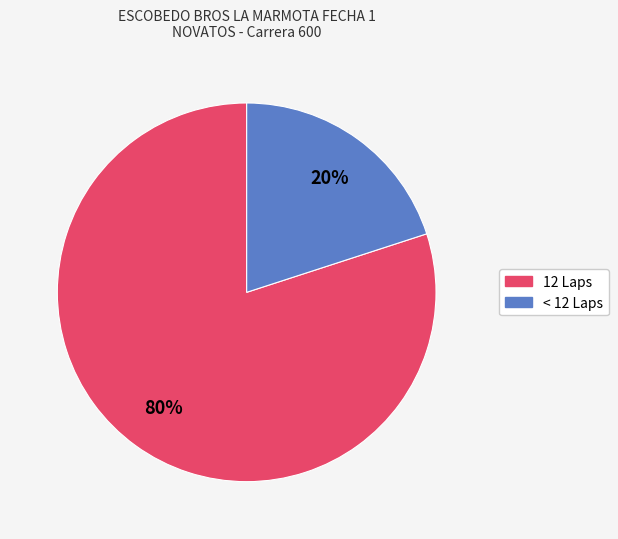

To the nearest percent, what is the difference between the largest and smallest slice percentages?

60%